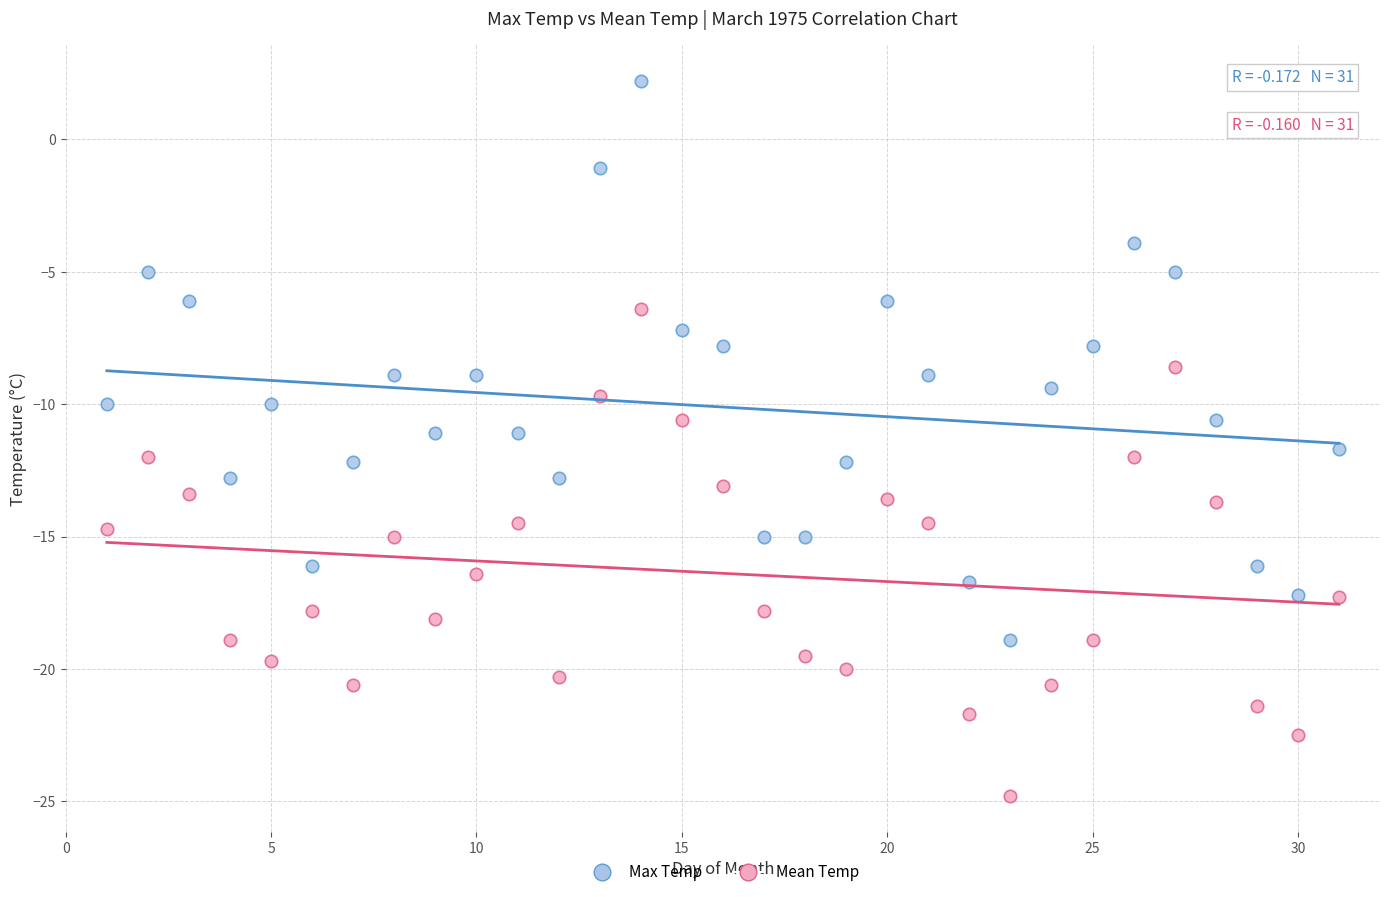

Across all data points, what is the range of X values (max minus min)?

30.0